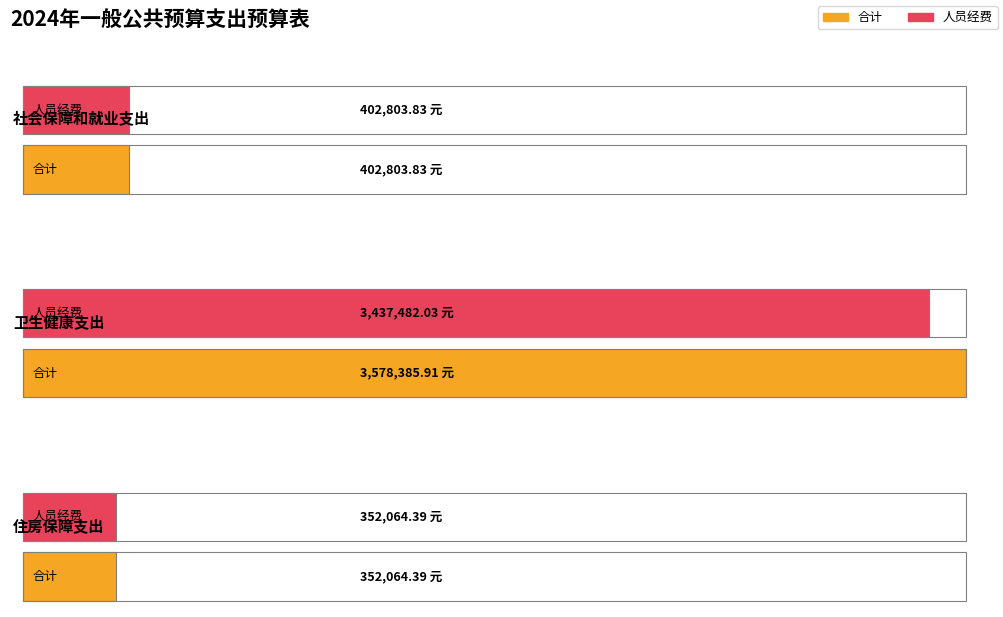

What is the label of the 2nd bar from the left?

卫生健康支出